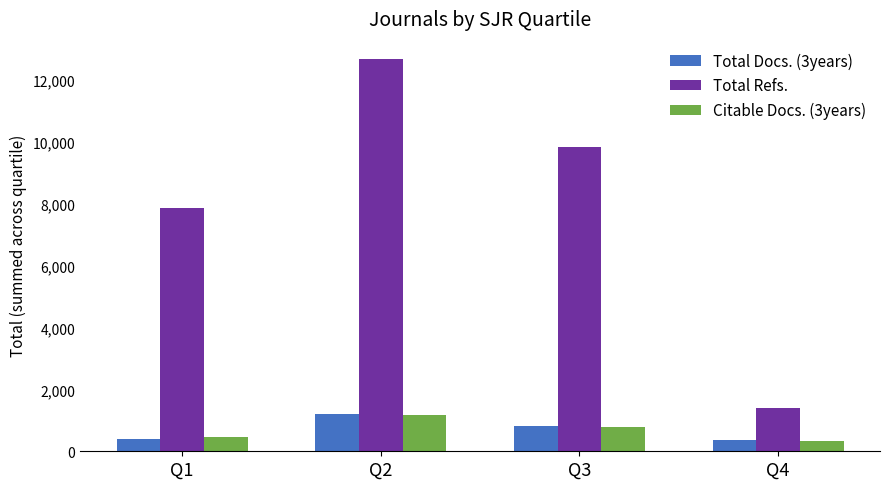

What are all the series names shown in the legend?

Total Docs. (3years), Total Refs., Citable Docs. (3years)